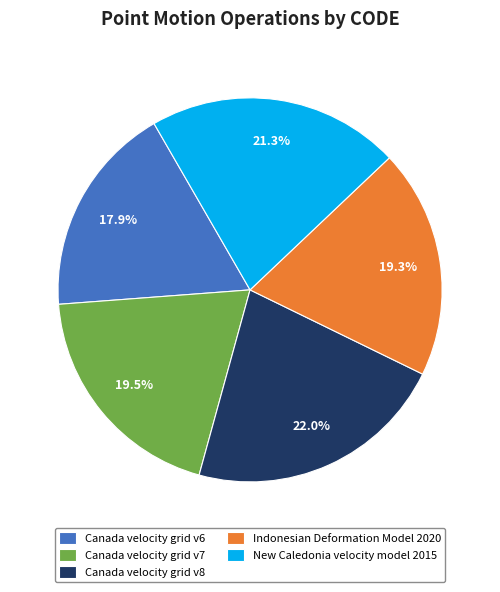

What is the largest slice in the pie chart?

Canada velocity grid v8